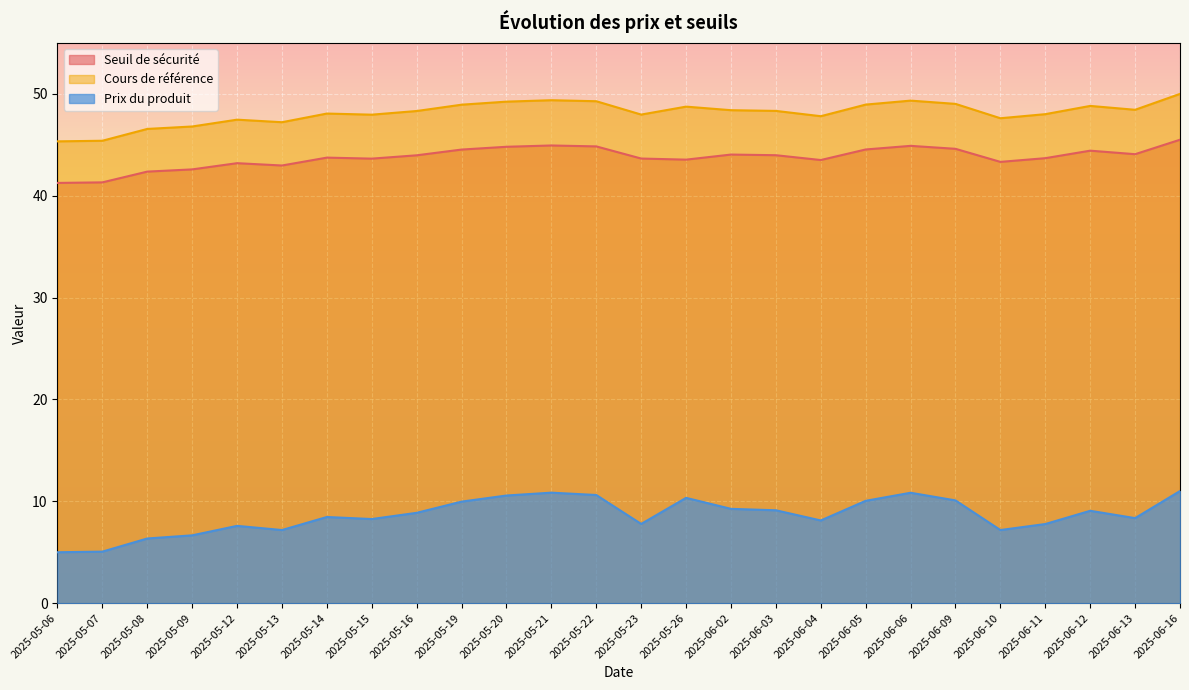

What is the value of the Cours de référence point at the 13th from the left?

49.3